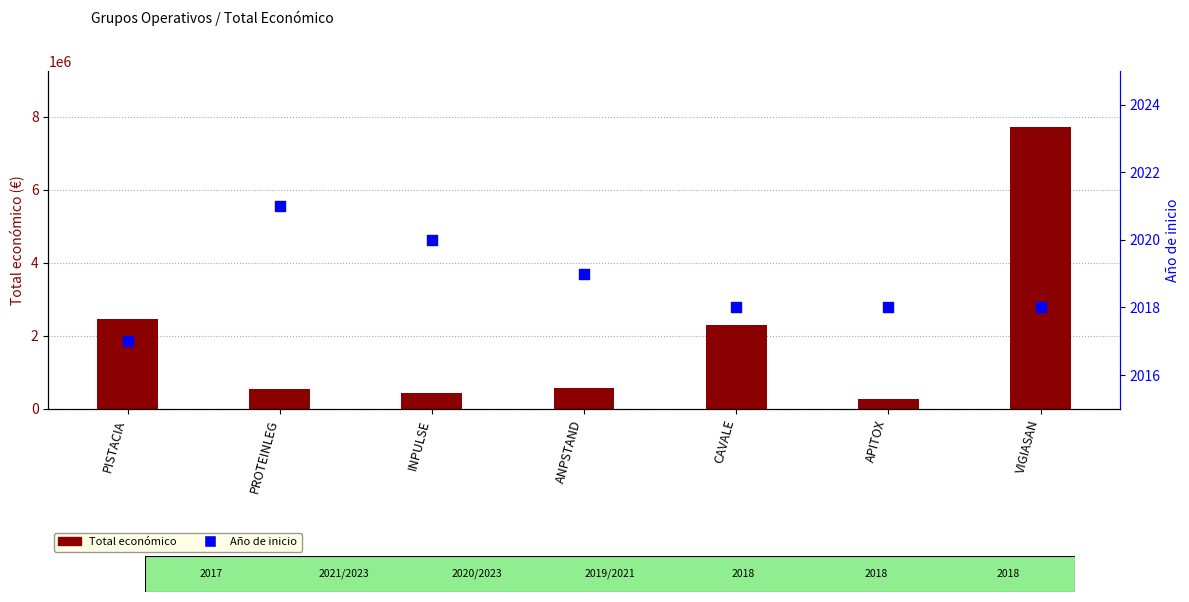

At which category is the sum across all series the highest?

VIGIASAN